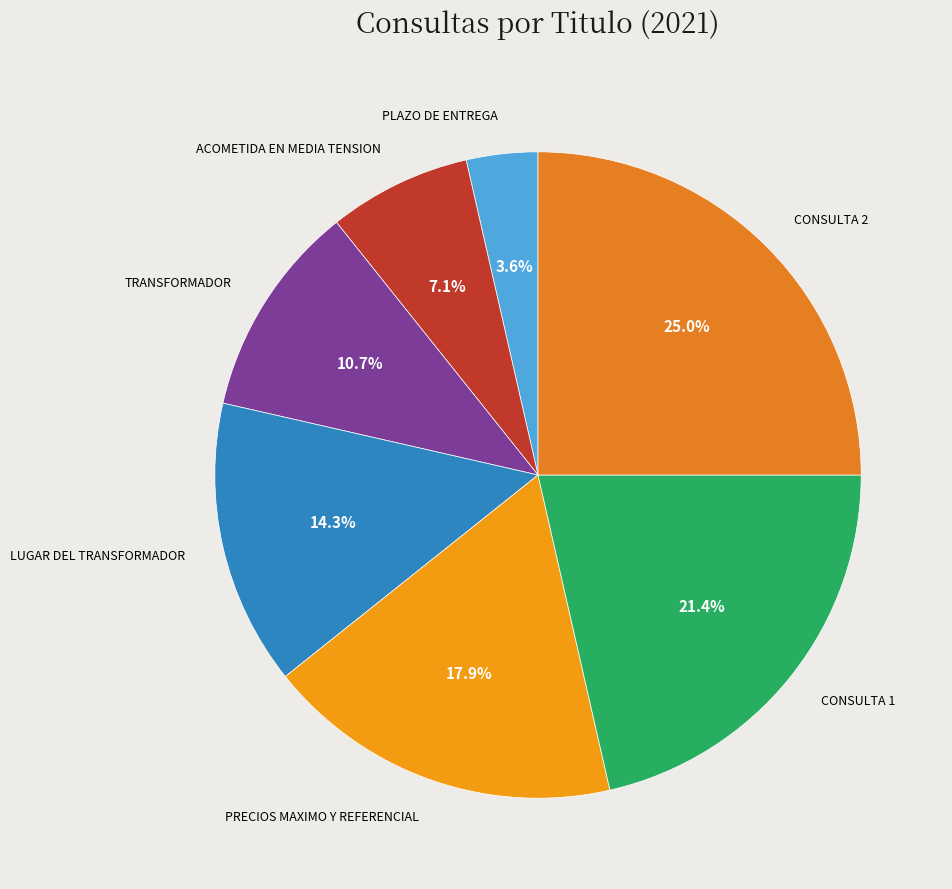

What is the ratio of the value at PRECIOS MAXIMO Y REFERENCIAL to the value at TRANSFORMADOR?

1.7